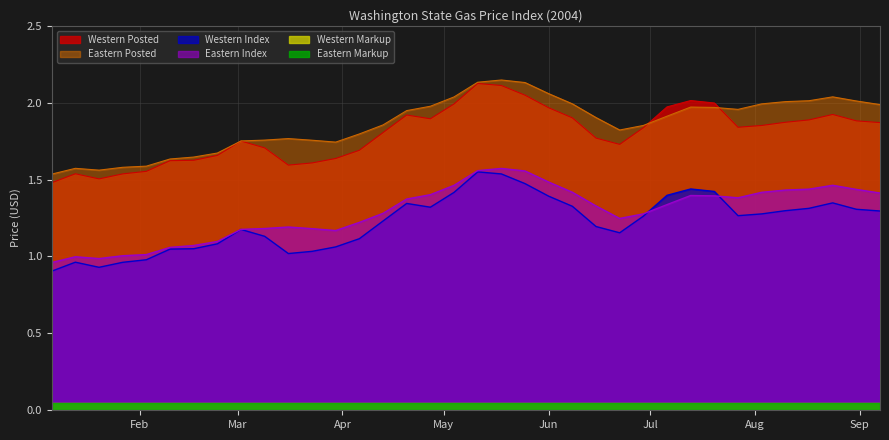

What is the value of the Eastern Index point at the 2nd from the left?

1.0